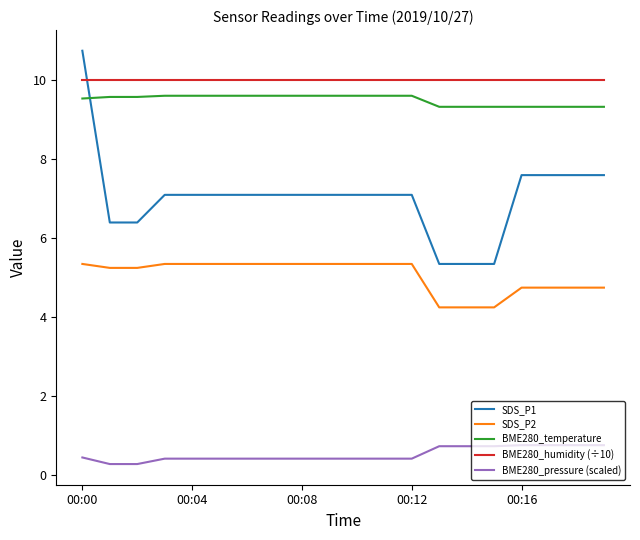

What is the difference between the maximum and minimum values in the SDS_P2 series?

1.1